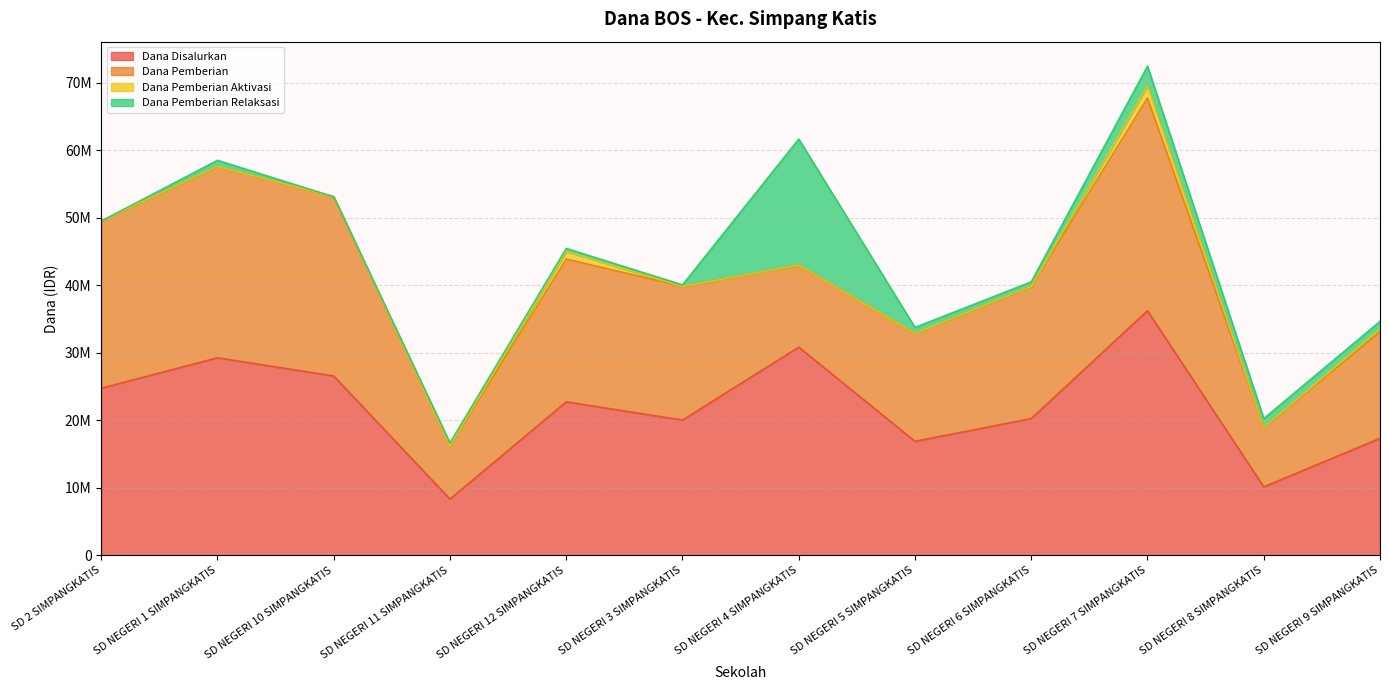

How many data points does each series have?

12